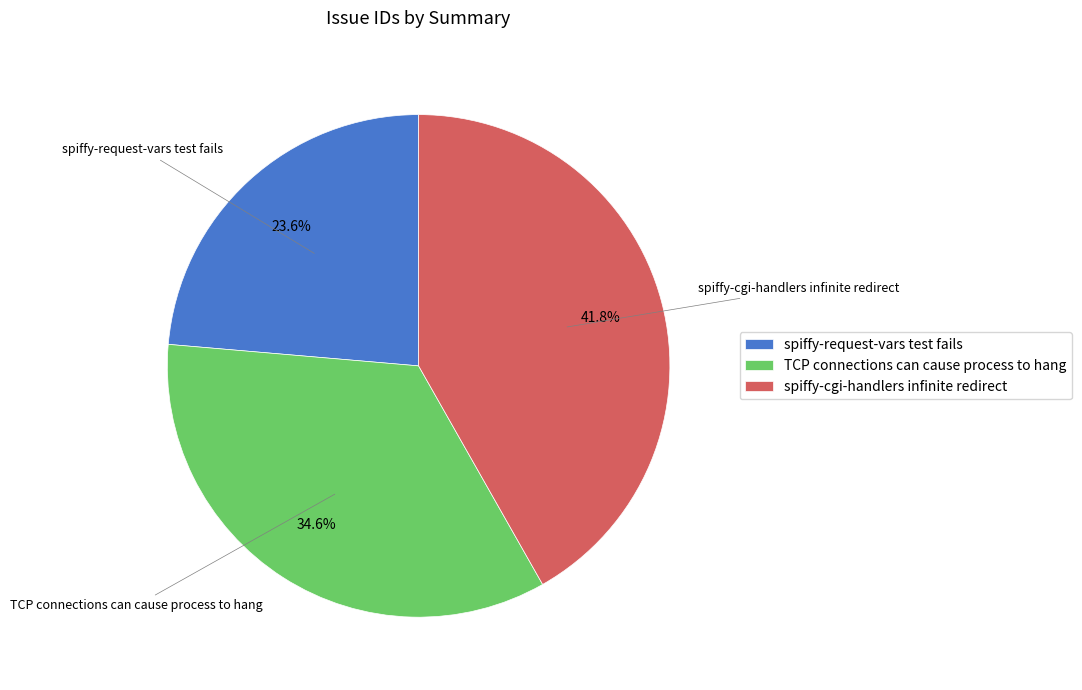

Which has a higher value, TCP connections can cause process to hang or spiffy-cgi-handlers infinite redirect?

spiffy-cgi-handlers infinite redirect